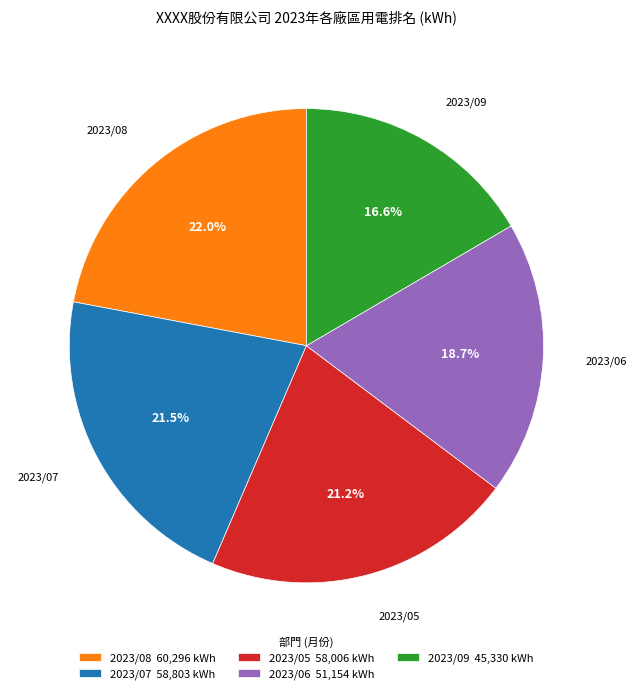

Does 2023/06 51,154 kWh represent more than half of the total?

No